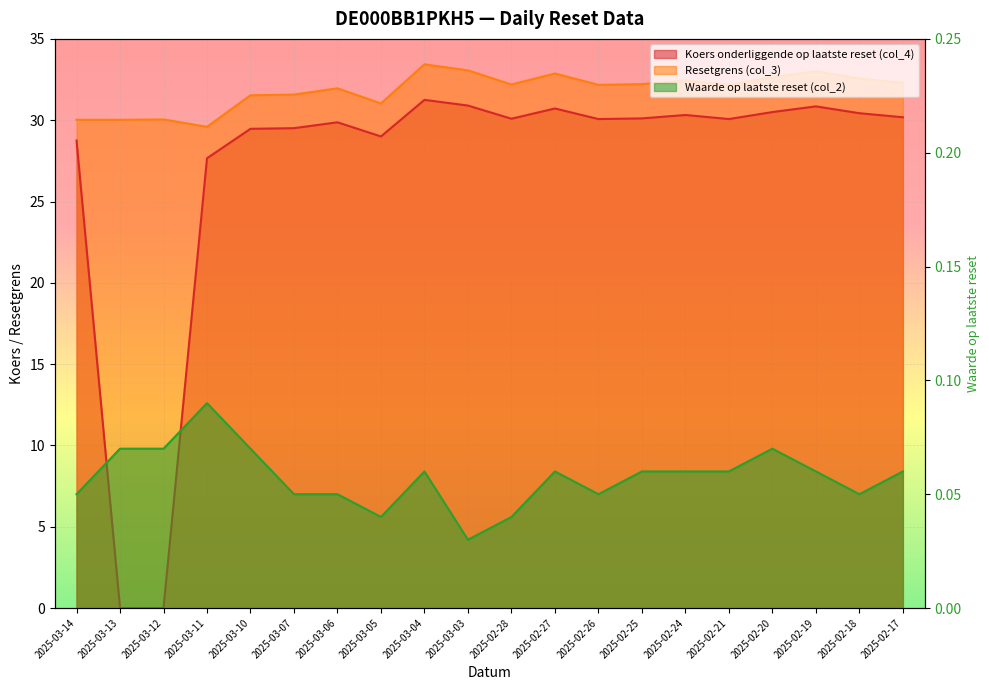

How many interior local peaks does the Koers onderliggende op laatste reset (col_4) series have?

5